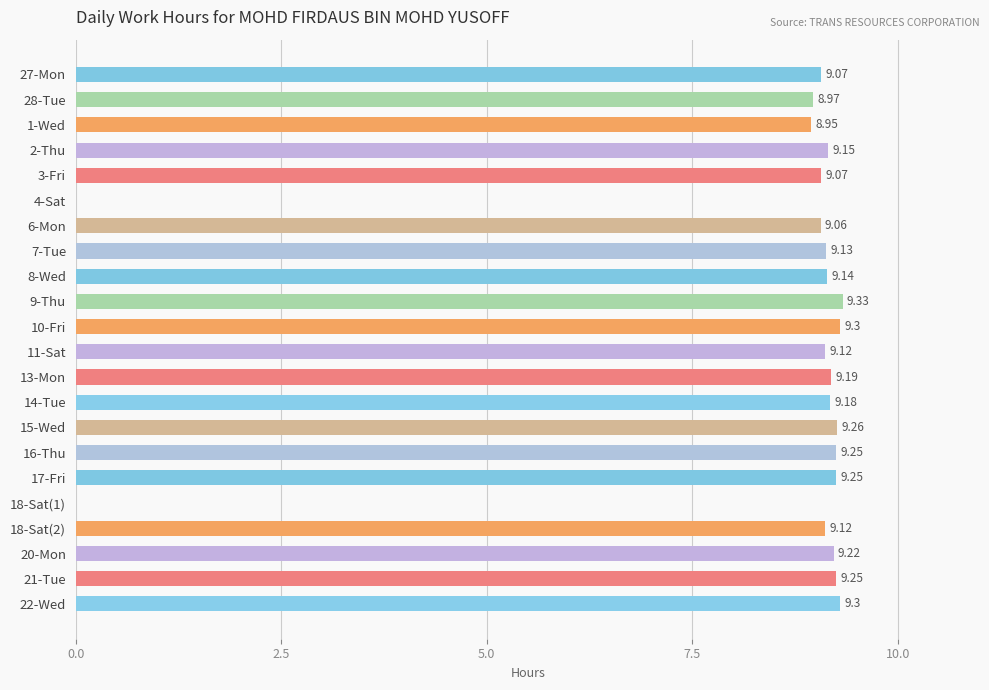

Between 20-Mon and 2-Thu, which is larger?

20-Mon